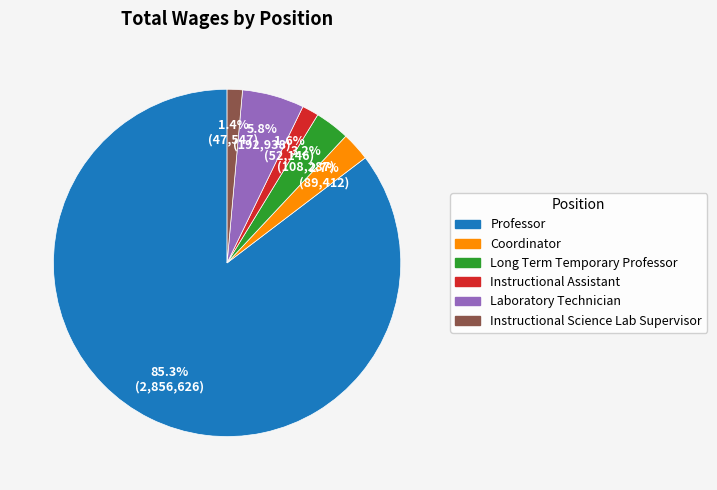

True or false: Instructional Science Lab Supervisor accounts for 11% of the total.

False